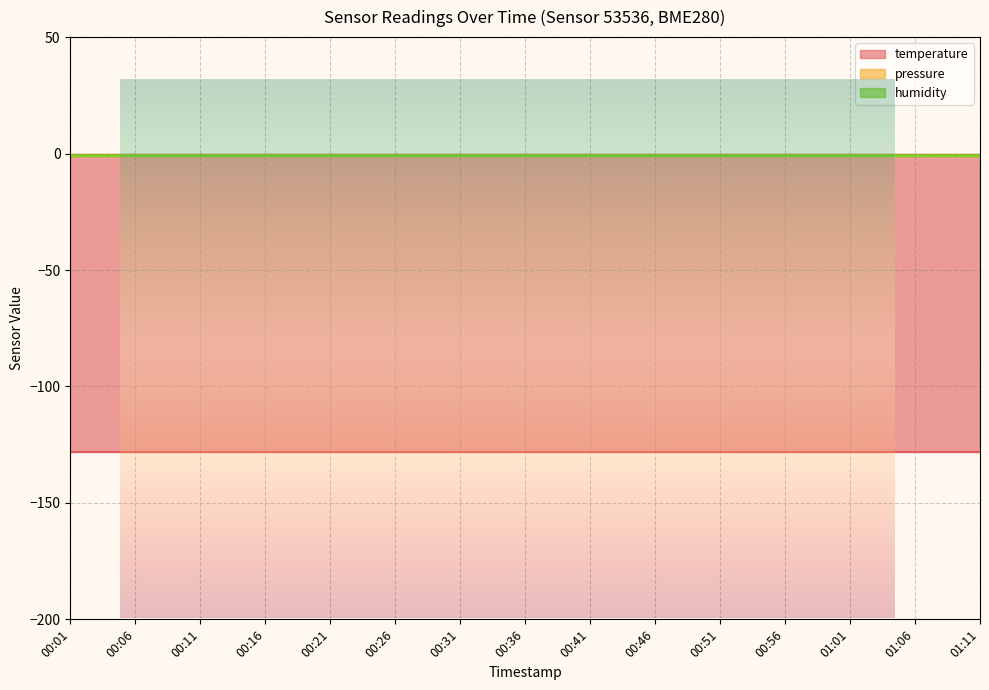

Which category has the lowest value in the pressure series?

00:01